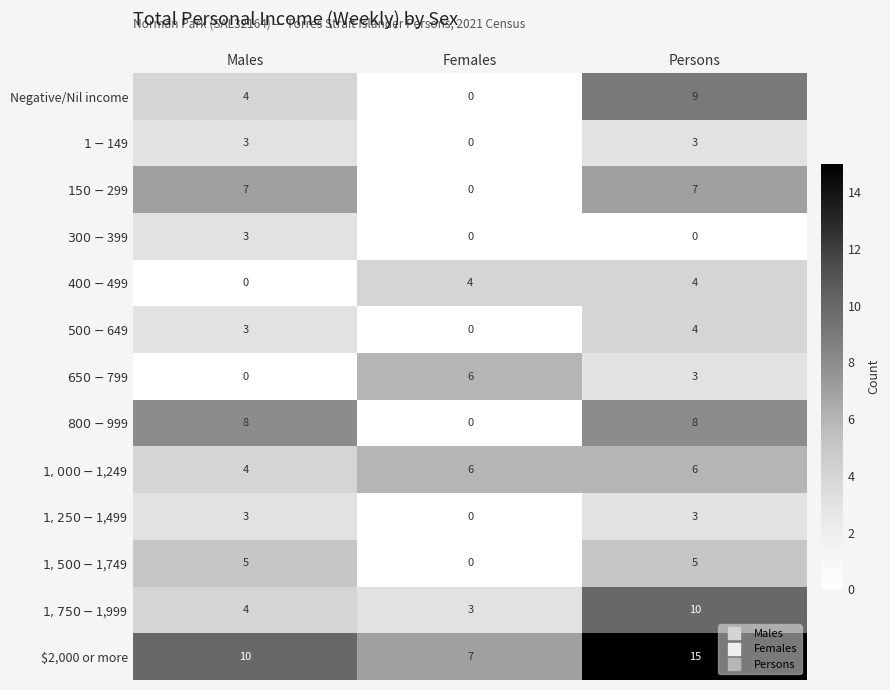

What is the total value across all series at Persons?

77